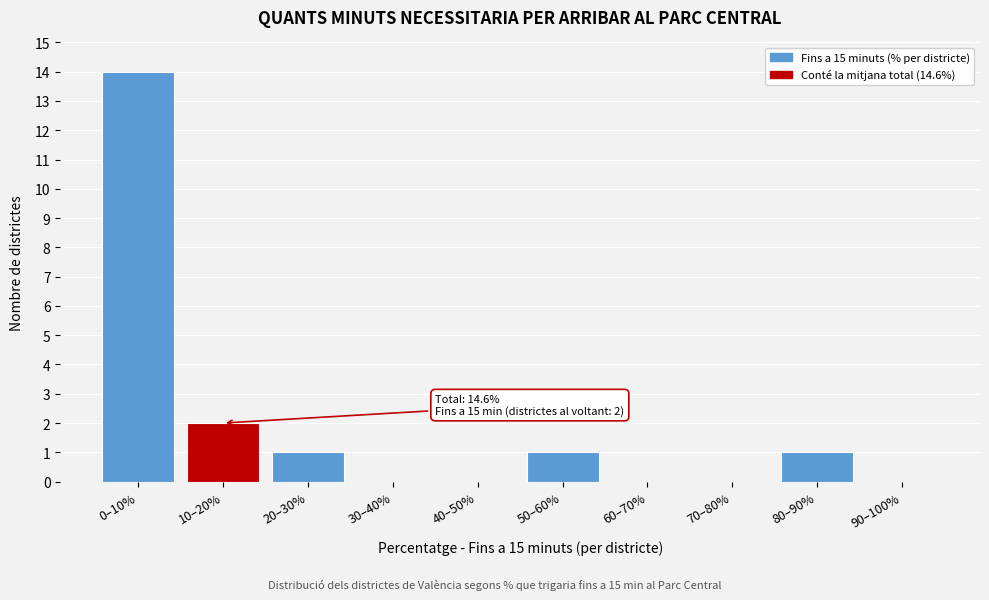

Reading right to left, what are all the values shown in this chart?

90–100%=0	80–90%=1	70–80%=0	60–70%=0	50–60%=1	40–50%=0	30–40%=0	20–30%=1	10–20%=2	0–10%=14